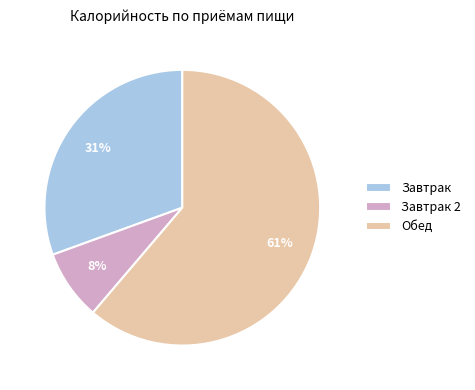

To the nearest percent, what is the average slice percentage?

33%